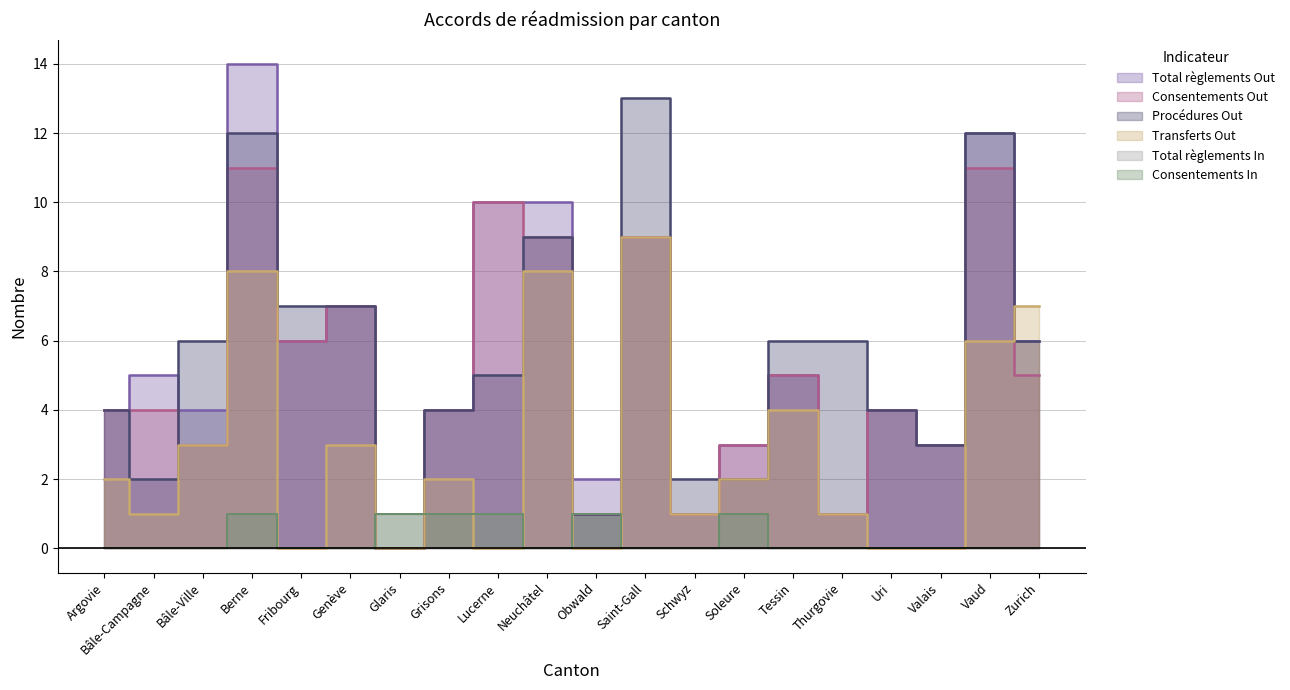

Which category has the highest value across all series?

Berne